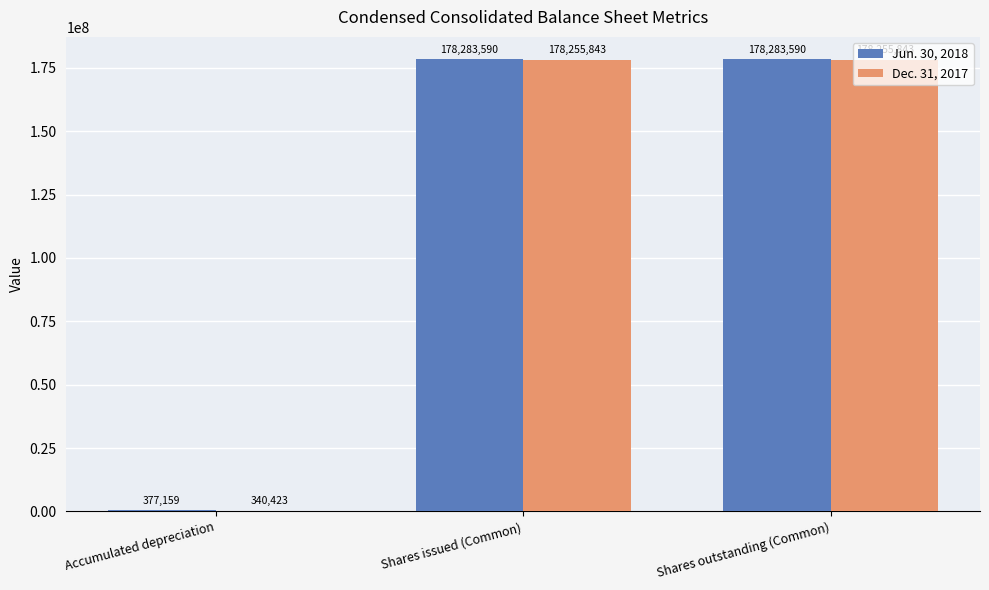

Reading left to right, extract all data points from this chart.

Jun. 30, 2018: 377159	178283590	178283590
Dec. 31, 2017: 340423	178255843	178255843